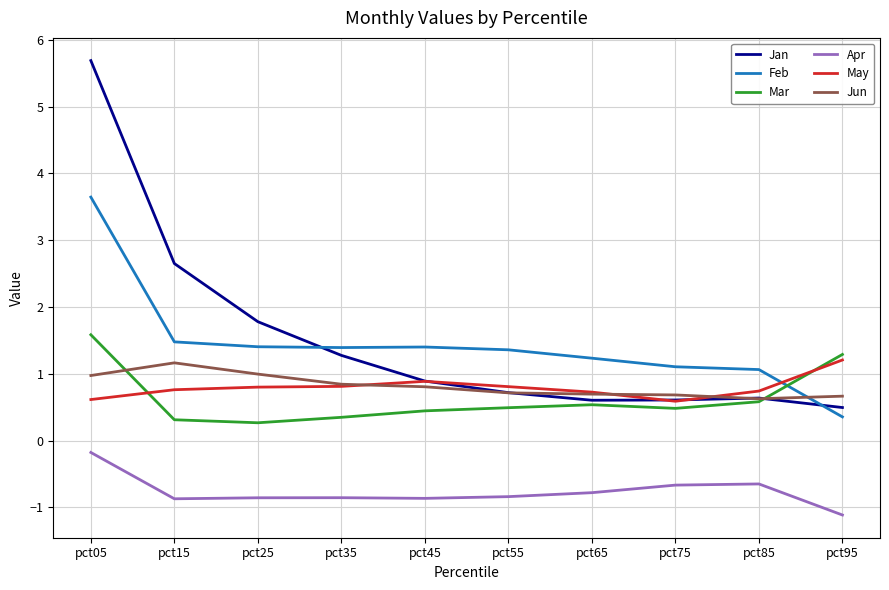

Is it true that Jun equals 1.2 at pct15?

True